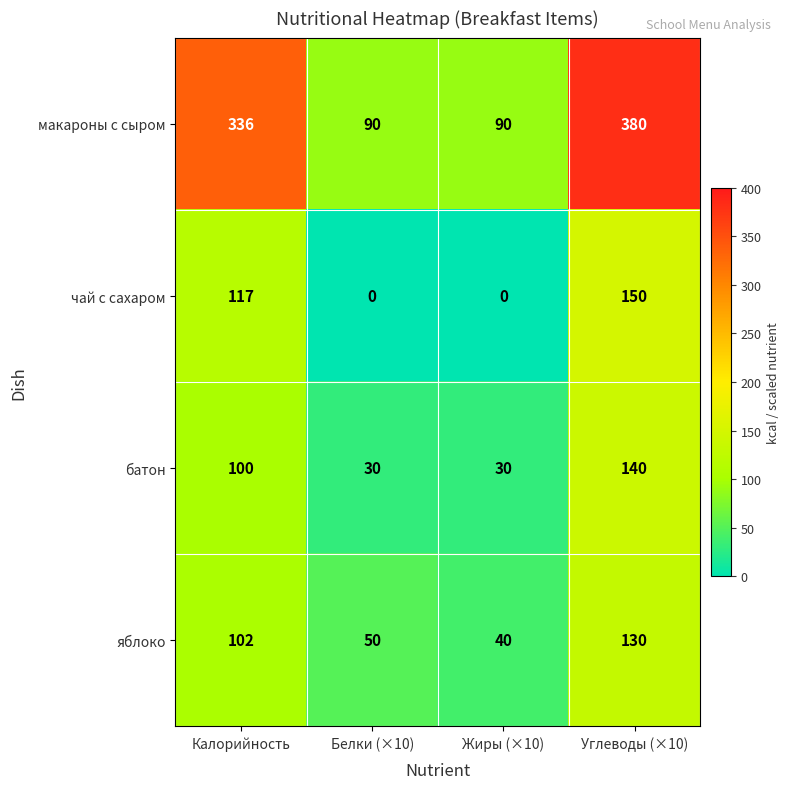

What is the difference between the highest and lowest values at Белки (×10)?

90